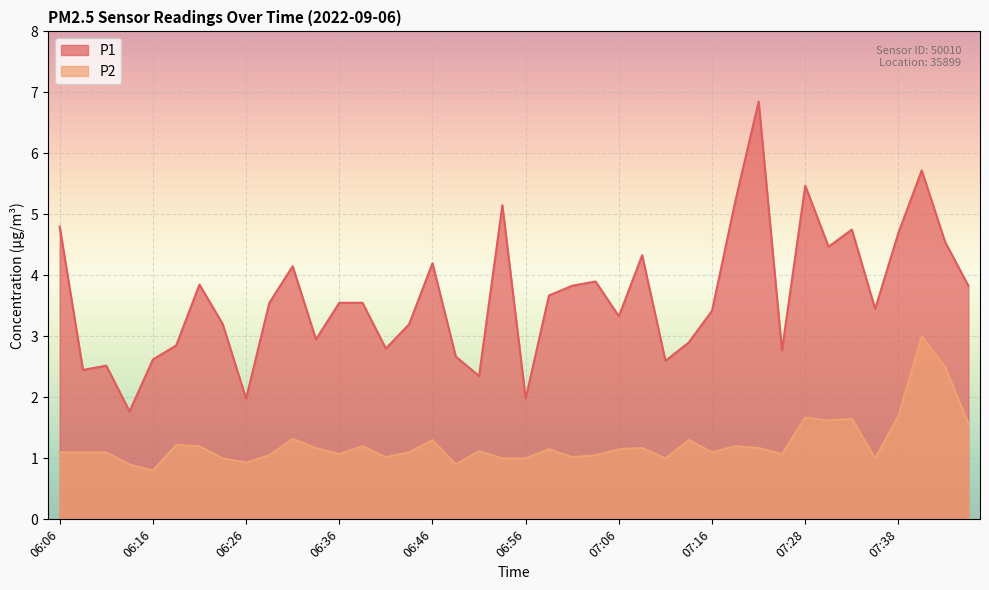

What is the difference between the P2 values at 07:01 and 07:13?

0.3